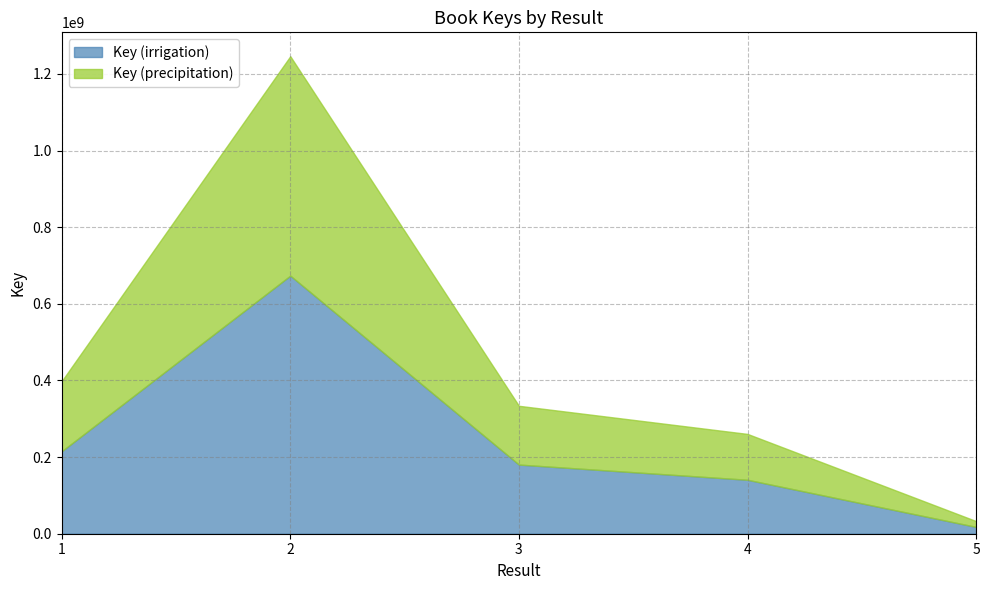

At which label is Key (precipitation) closest to 116494633?

4